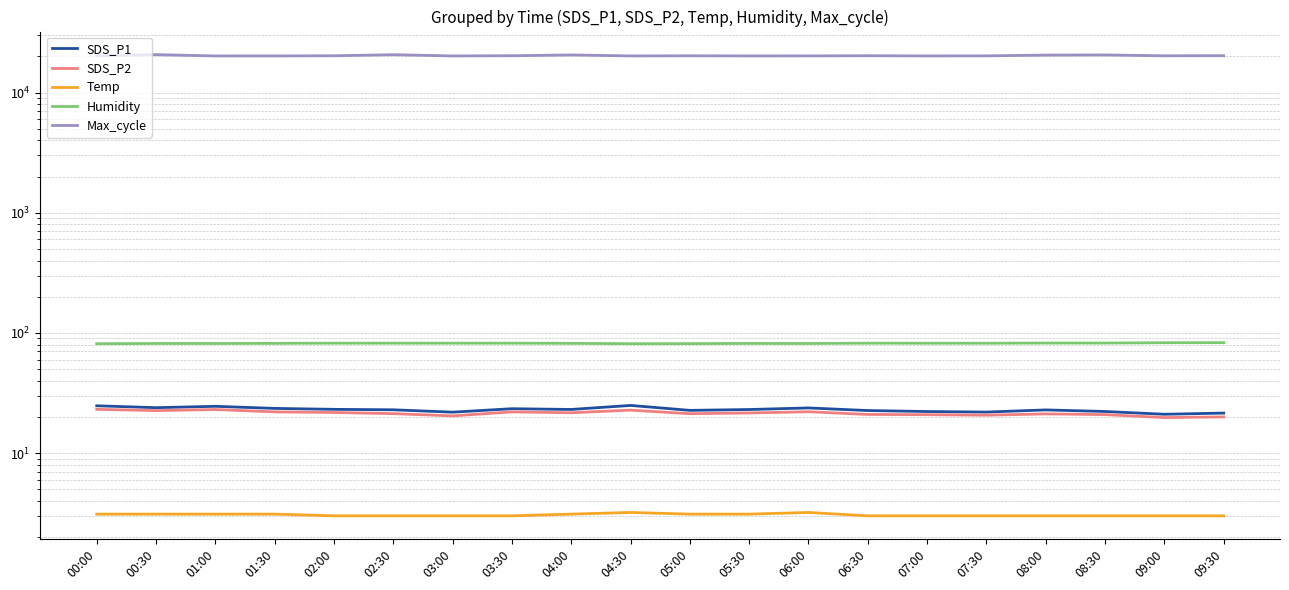

True or false: Max_cycle and Temp intersect in this chart.

False